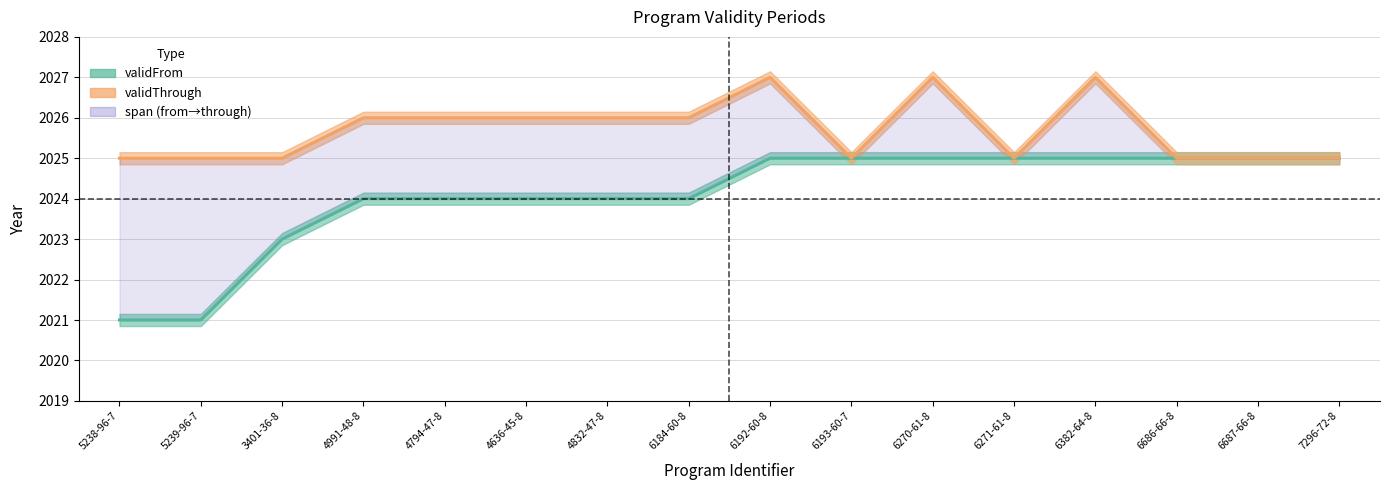

What is the difference between the maximum and minimum values in the validThrough series?

2